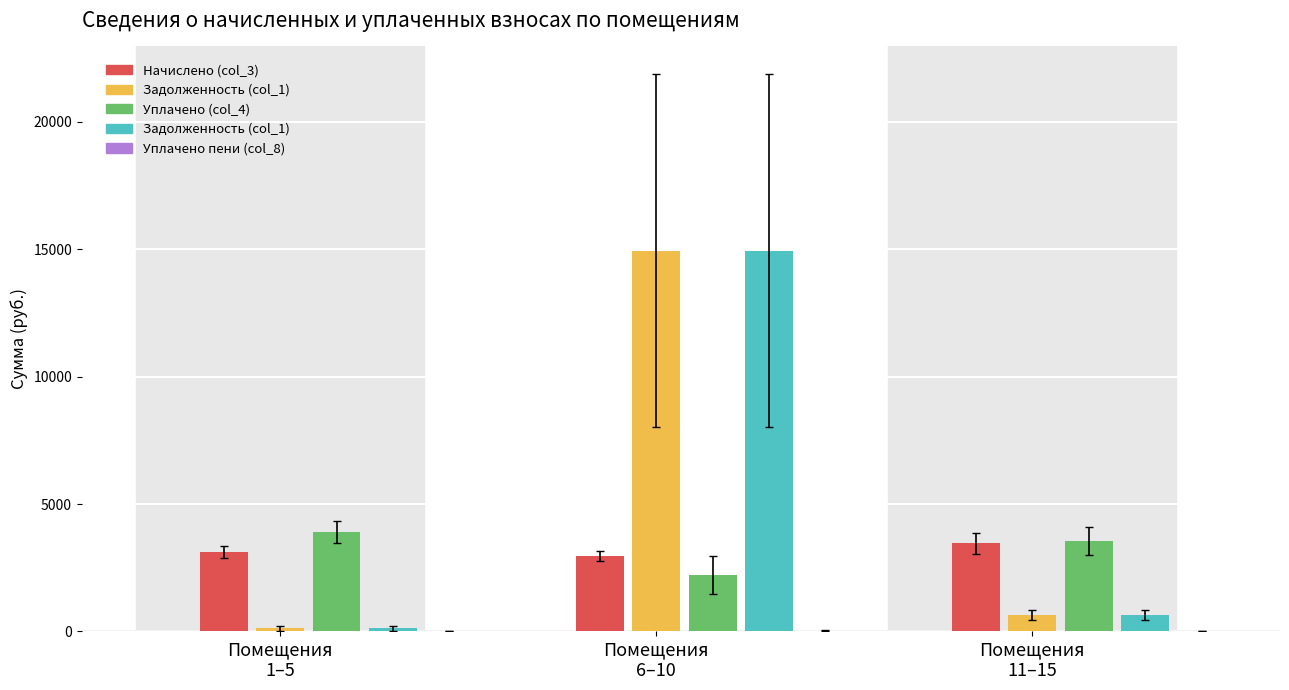

The Уплачено пени (col_8) series shows 0.0 at 7. True or false?

True